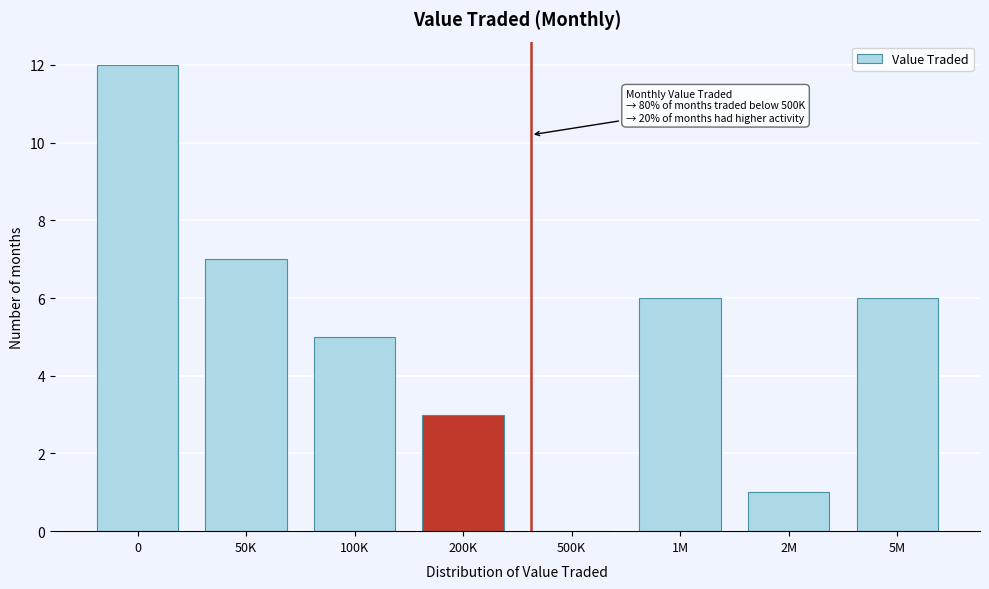

Reading right to left, list all the values displayed in this chart.

5M=6	2M=1	1M=6	500K=0	200K=3	100K=5	50K=7	0=12